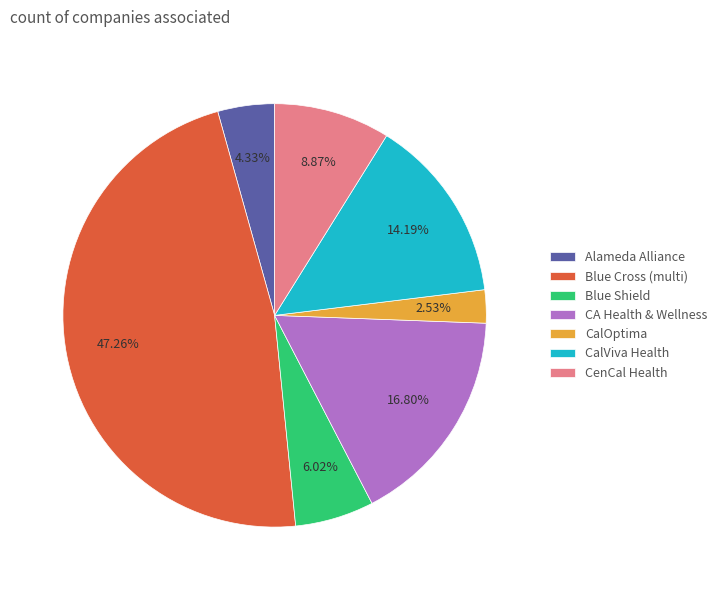

Between CalViva Health and CA Health & Wellness, which is larger?

CA Health & Wellness